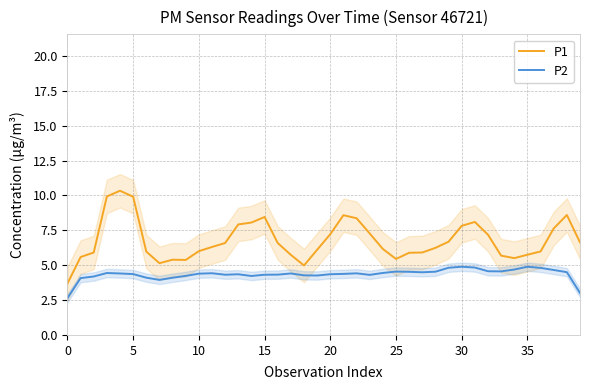

Reading left to right, list all the values displayed in this chart.

P1: 3.7	5.6	5.9	9.9	10.3	9.9	6.0	5.1	5.4	5.4	6.0	6.3	6.6	7.9	8.1	8.5	6.6	5.7	5.0	6.1	7.2	8.6	8.4	7.3	6.2	5.4	5.9	5.9	6.2	6.7	7.8	8.1	7.2	5.7	5.5	5.8	6.0	7.6	8.6	6.6
P2: 2.6	4.1	4.2	4.4	4.4	4.4	4.1	3.9	4.1	4.2	4.4	4.4	4.3	4.3	4.2	4.3	4.3	4.4	4.3	4.3	4.4	4.4	4.4	4.3	4.4	4.5	4.5	4.5	4.5	4.8	4.9	4.8	4.6	4.6	4.7	4.9	4.8	4.7	4.5	3.0